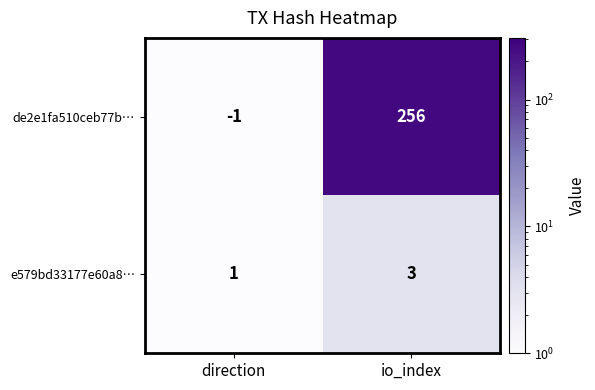

What is the sum of the de2e1fa510ceb77b… values at direction and io_index?

255